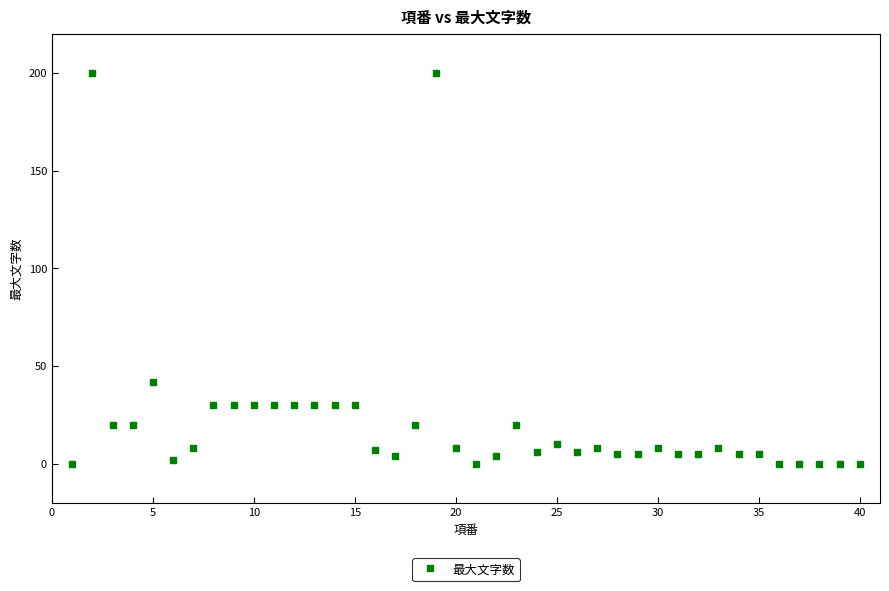

Count the number of data series in this chart.

1